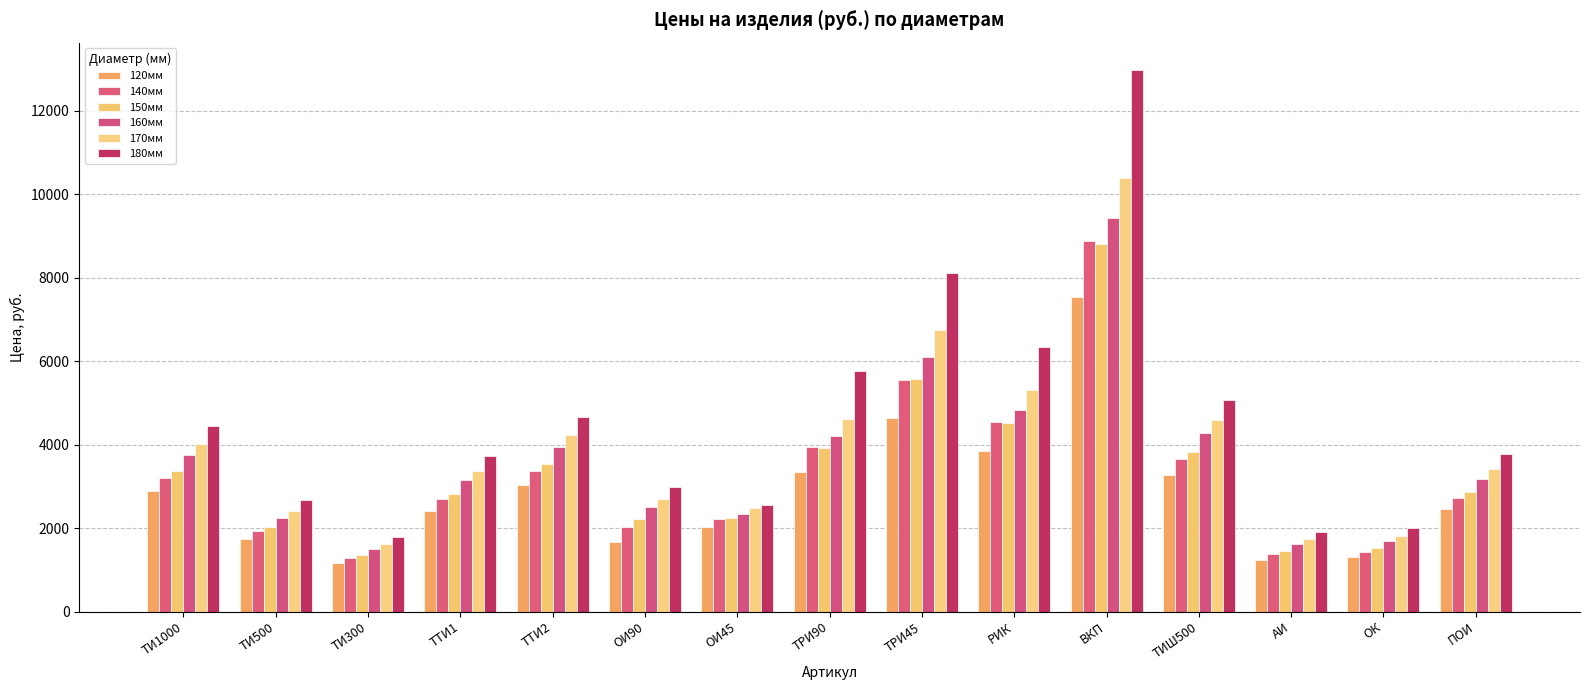

At which category is the sum across all series the highest?

ВКП